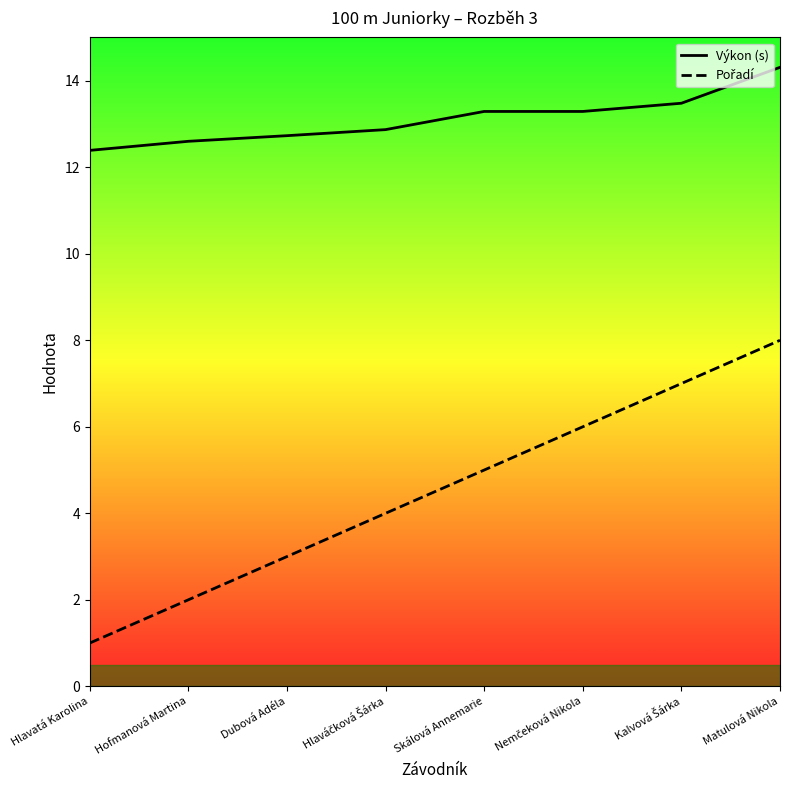

Reading right to left, extract all data points from this chart.

Výkon: Matulová Nikola=14.3	Kalvová Šárka=13.5	Nemčeková Nikola=13.3	Skálová Annemarie=13.3	Hlaváčková Šárka=12.9	Dubová Adéla=12.7	Hofmanová Martina=12.6	Hlavatá Karolina=12.4
Pořadí: Matulová Nikola=8.0	Kalvová Šárka=7.0	Nemčeková Nikola=6.0	Skálová Annemarie=5.0	Hlaváčková Šárka=4.0	Dubová Adéla=3.0	Hofmanová Martina=2.0	Hlavatá Karolina=1.0